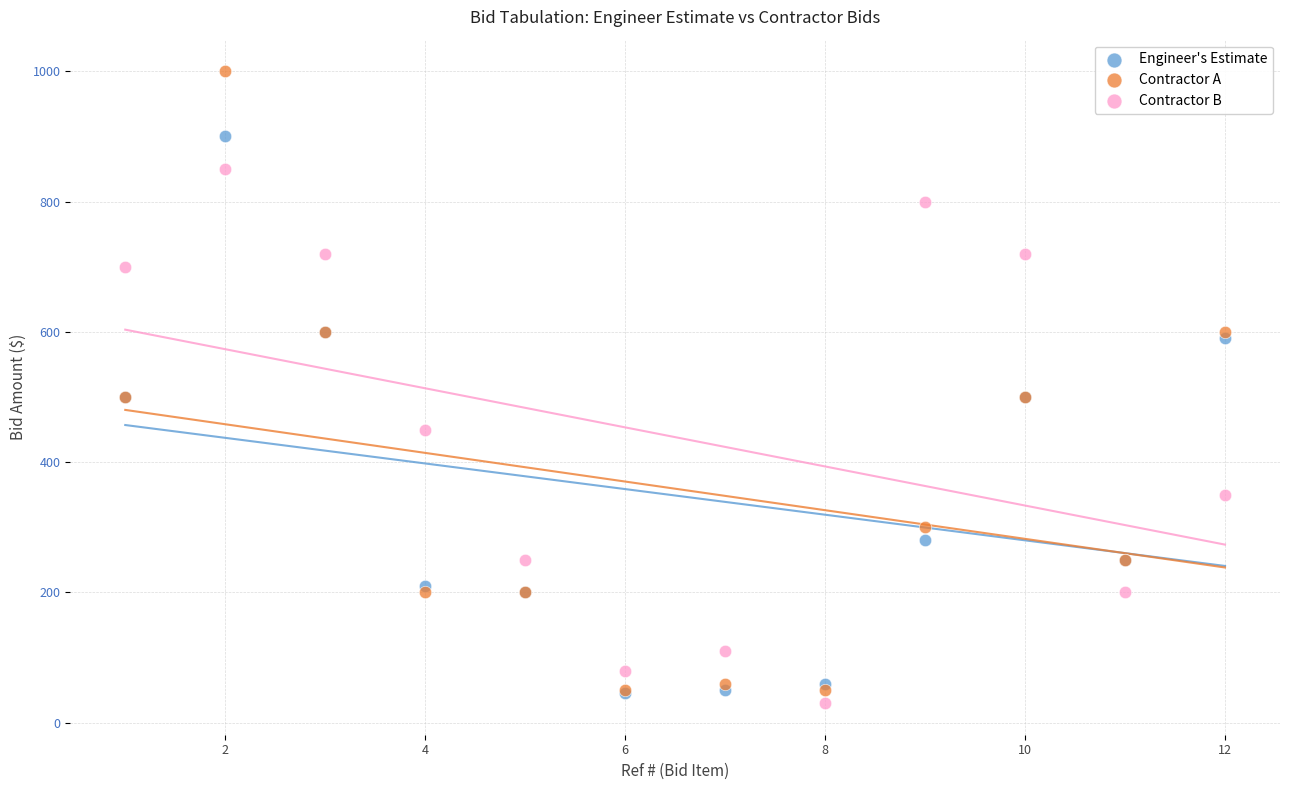

Which series reaches the minimum Y coordinate?

Contractor B